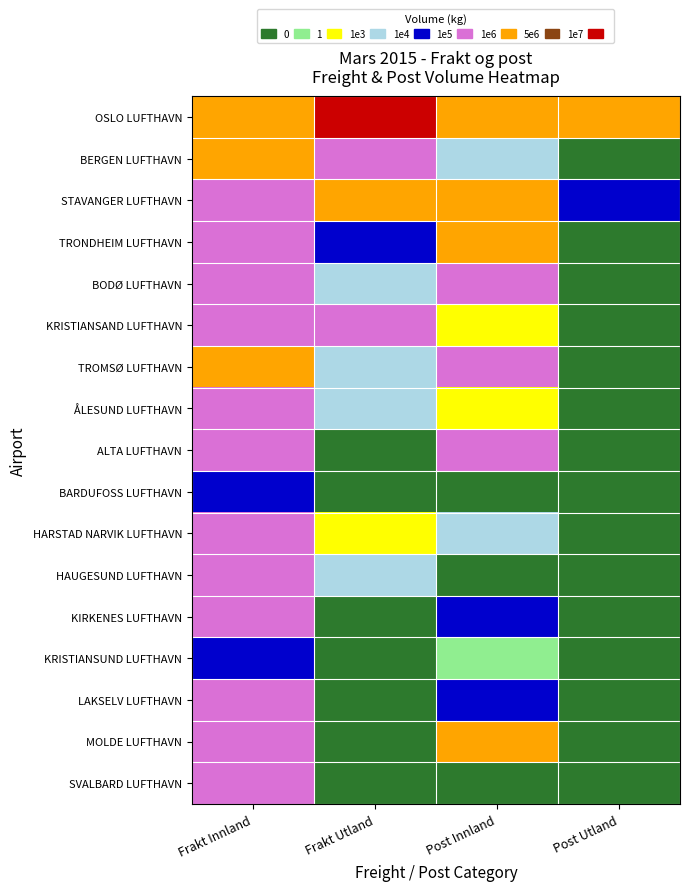

Rank the series by their maximum value, from lowest to highest.

BARDUFOSS LUFTHAVN, KRISTIANSUND LUFTHAVN, HAUGESUND LUFTHAVN, ALTA LUFTHAVN, ÅLESUND LUFTHAVN, HARSTAD NARVIK LUFTHAVN, KIRKENES LUFTHAVN, SVALBARD LUFTHAVN, KRISTIANSAND LUFTHAVN, BODØ LUFTHAVN, LAKSELV LUFTHAVN, TROMSØ LUFTHAVN, MOLDE LUFTHAVN, BERGEN LUFTHAVN, TRONDHEIM LUFTHAVN, STAVANGER LUFTHAVN, OSLO LUFTHAVN